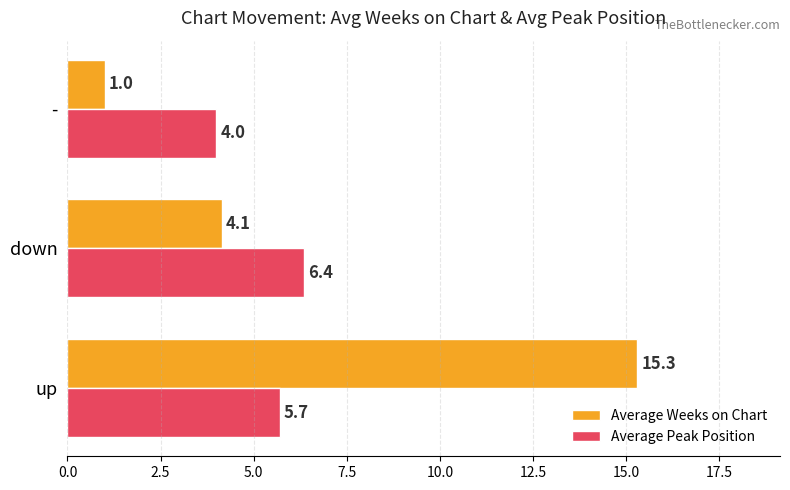

The value of Average Weeks on Chart at down is 2.2. True or false?

False